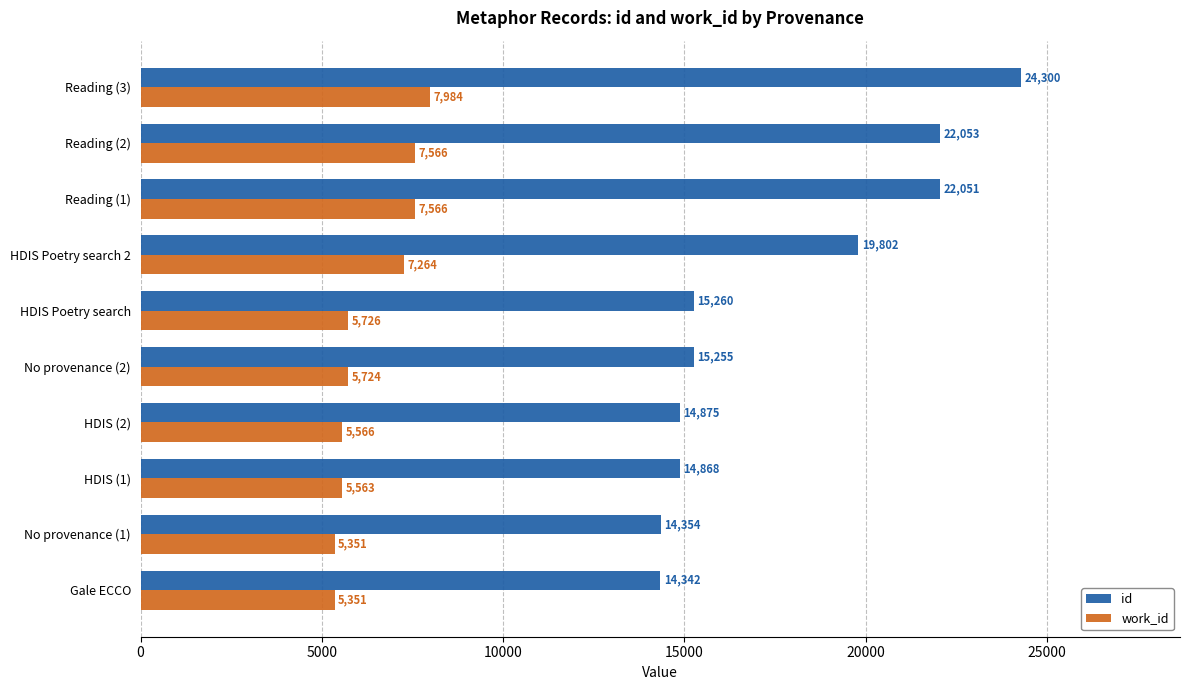

Which series has the widest spread of values?

id